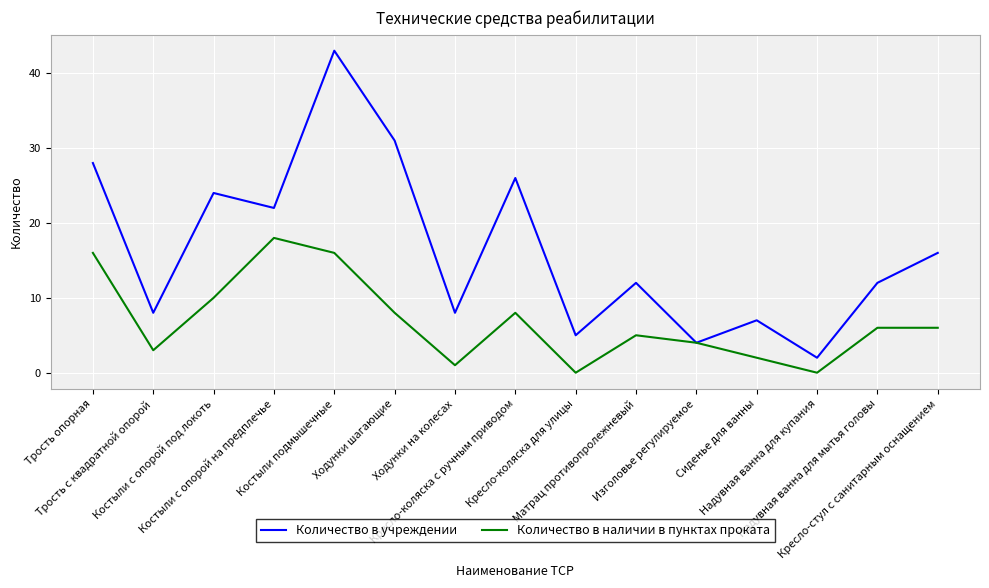

What is the sum of the Количество в наличии в пунктах проката values at Ходунки шагающие and Надувная ванна для мытья головы?

14